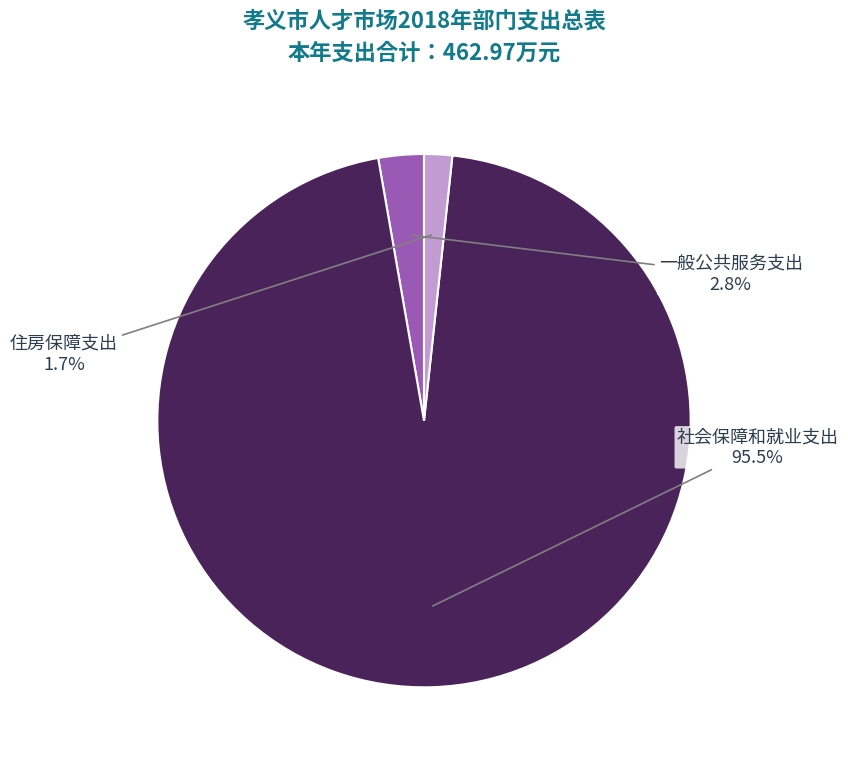

Which has a higher value, 一般公共服务支出 or 住房保障支出?

一般公共服务支出